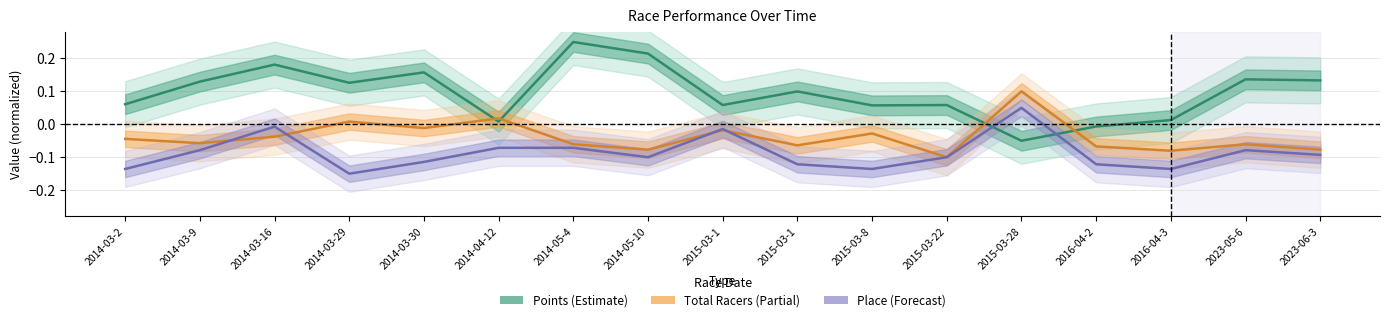

At 2016-04-3, list the series in order from smallest to largest.

Place (Forecast), Total Racers (Partial), Points (Estimate)